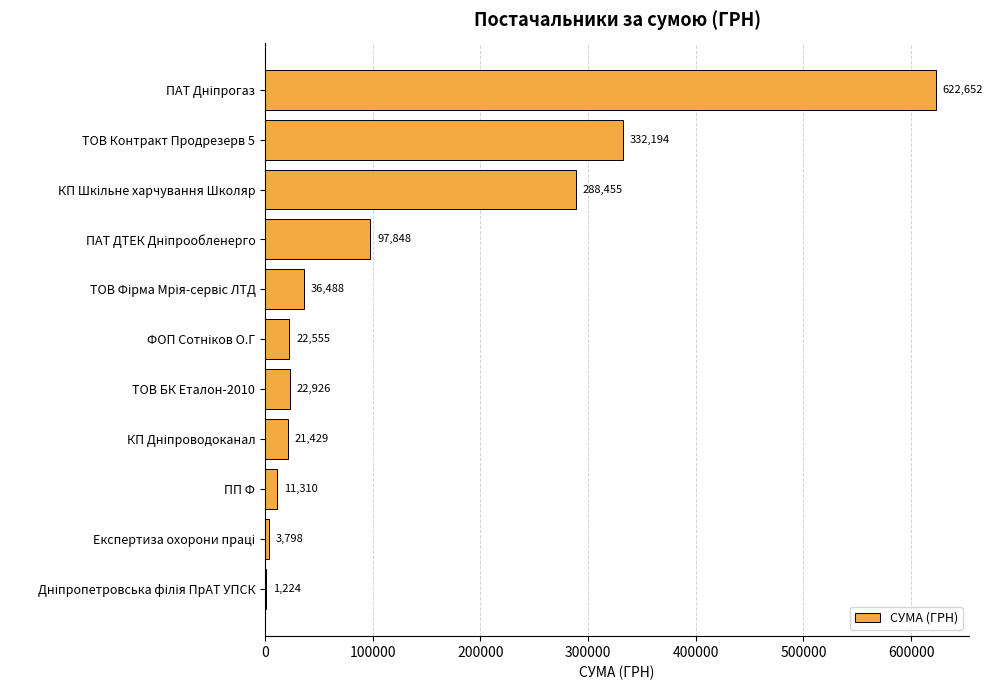

Approximately how many times larger is the value at ТОВ Контракт Продрезерв 5 compared to ПП Ф?

29.4